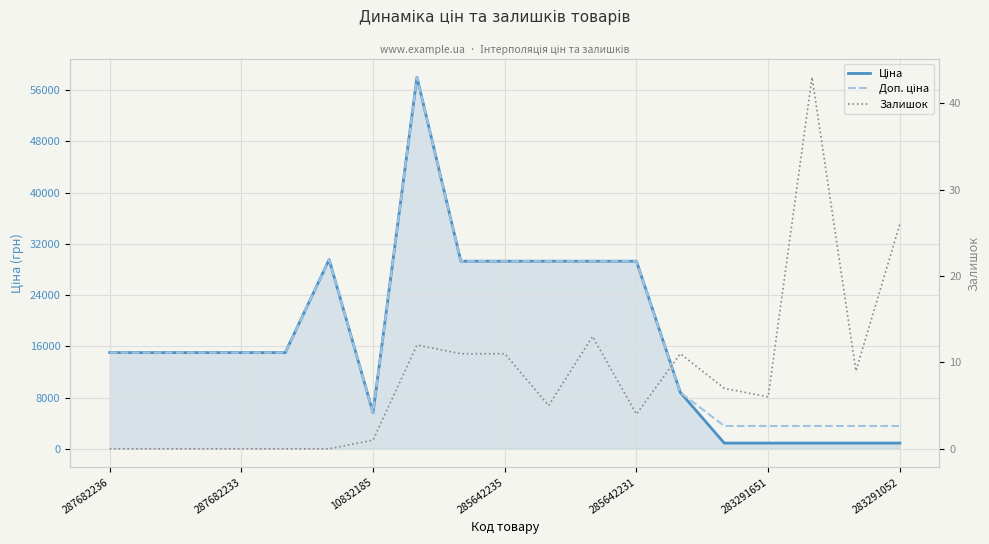

How many interior local peaks does the Залишок series have?

4